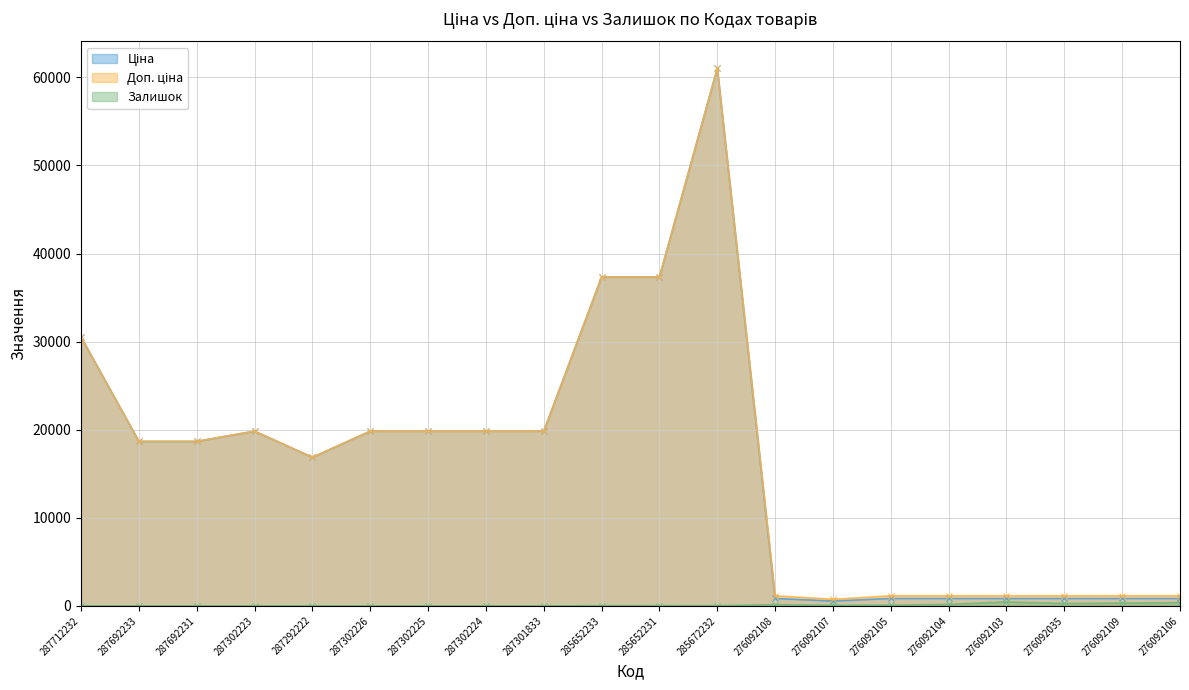

Where does the Залишок series first go above 16?

285652231